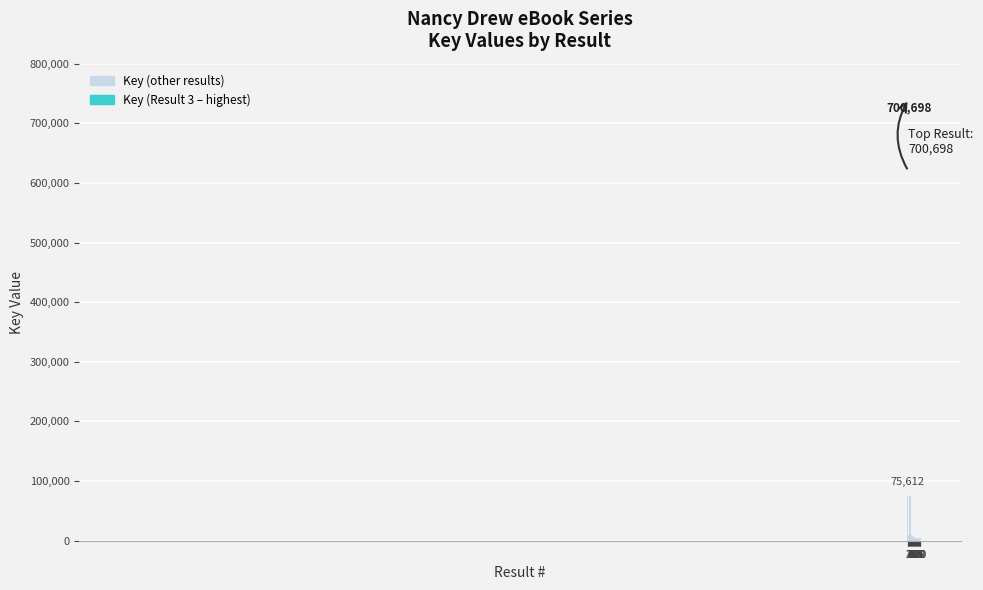

Where does the data first go above 6517?

1